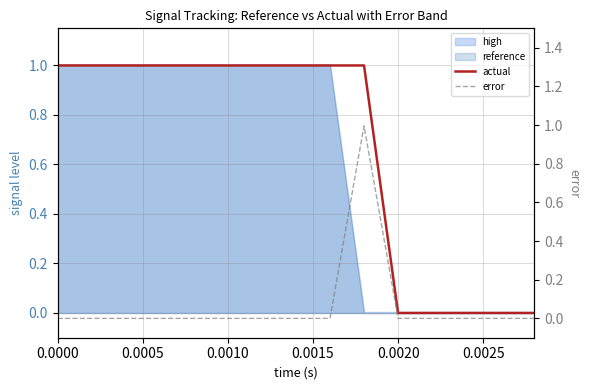

Which category has the lowest value in the actual series?

0.0020